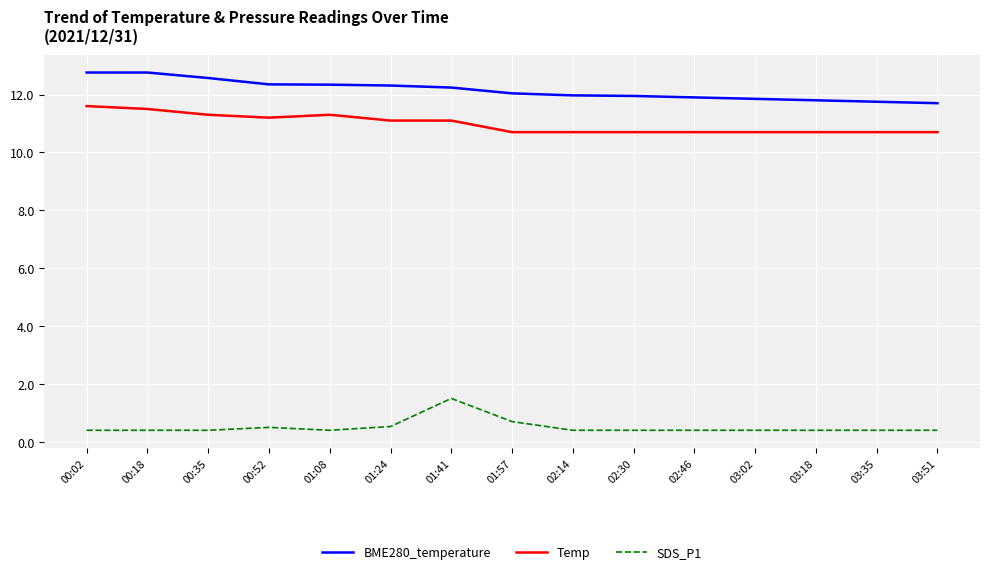

True or false: SDS_P1 and BME280_temperature cross at least once.

False